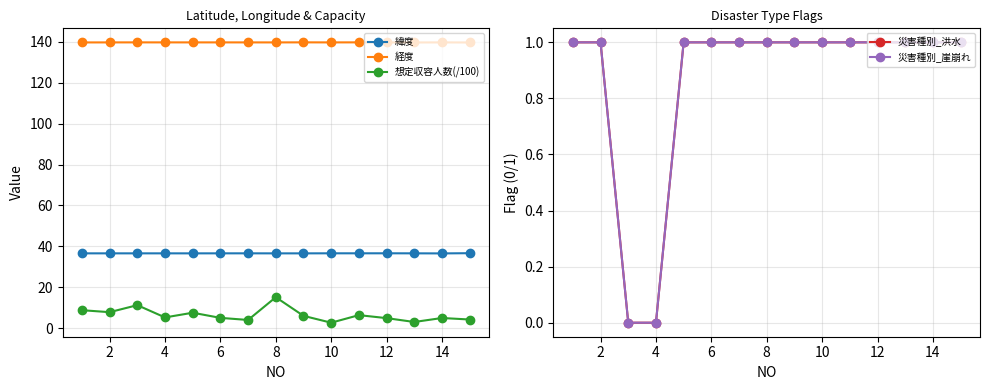

Reading left to right, list all the values displayed in this chart.

緯度: 36.6	36.6	36.6	36.6	36.6	36.6	36.6	36.6	36.6	36.6	36.6	36.6	36.6	36.5	36.6
経度: 139.7	139.7	139.8	139.8	139.8	139.8	139.7	139.7	139.8	139.7	139.8	139.7	139.7	139.7	139.7
想定収容人数(/100): 8.8	7.8	11.2	5.2	7.5	5.0	4.0	15.1	6.0	2.6	6.3	4.9	3.0	4.9	4.2
災害種別_洪水: 1.0	1.0	0.0	0.0	1.0	1.0	1.0	1.0	1.0	1.0	1.0	1.0	1.0	1.0	1.0
災害種別_崖崩れ: 1.0	1.0	0.0	0.0	1.0	1.0	1.0	1.0	1.0	1.0	1.0	1.0	1.0	1.0	1.0